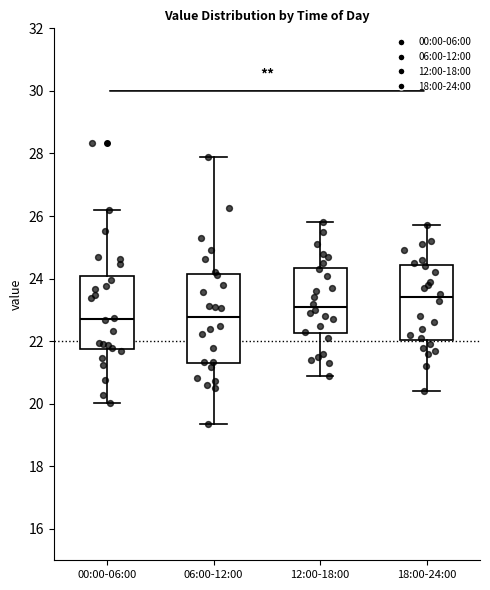

Which box is the tallest, from its lower edge to its upper edge?

06:00-12:00